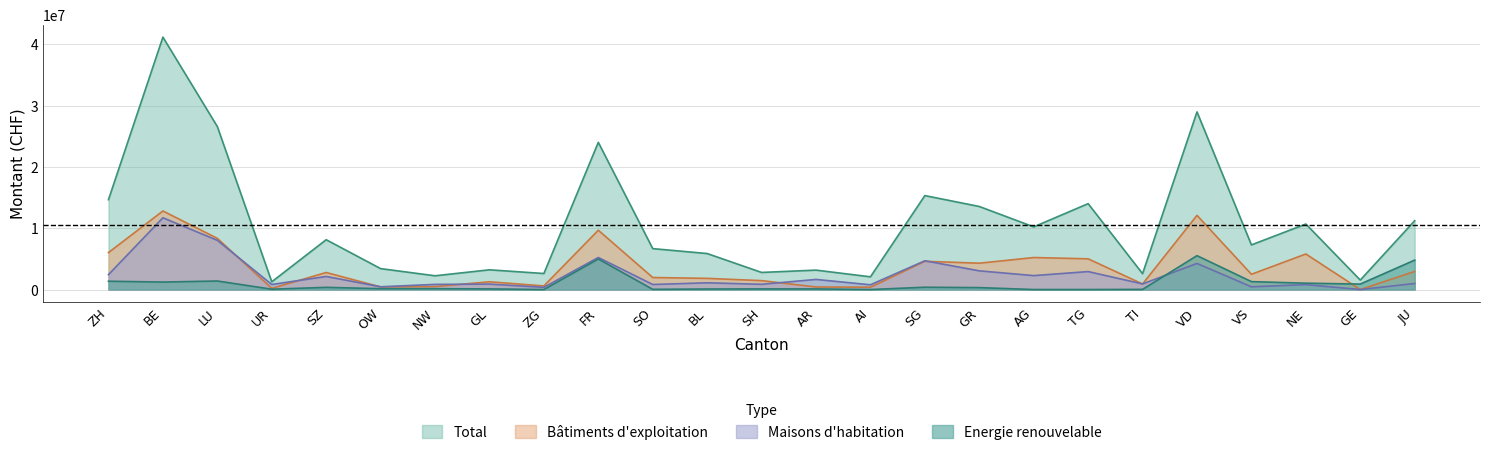

Which category has the lowest value in the Total series?

UR